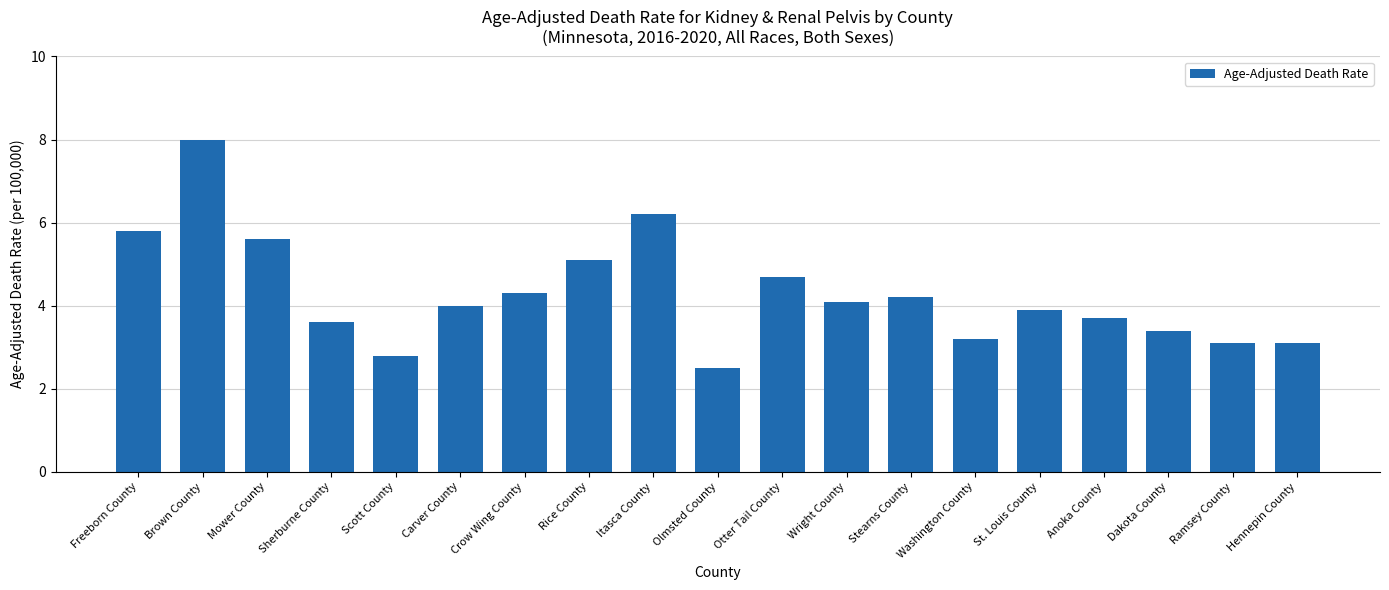

What position from the left is Sherburne County?

4